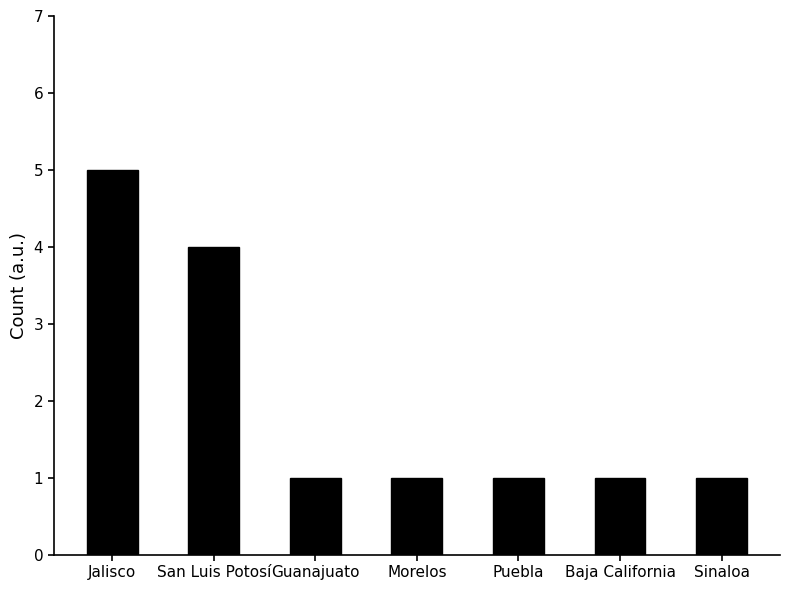

What is the value of the 1st bar from the left?

5